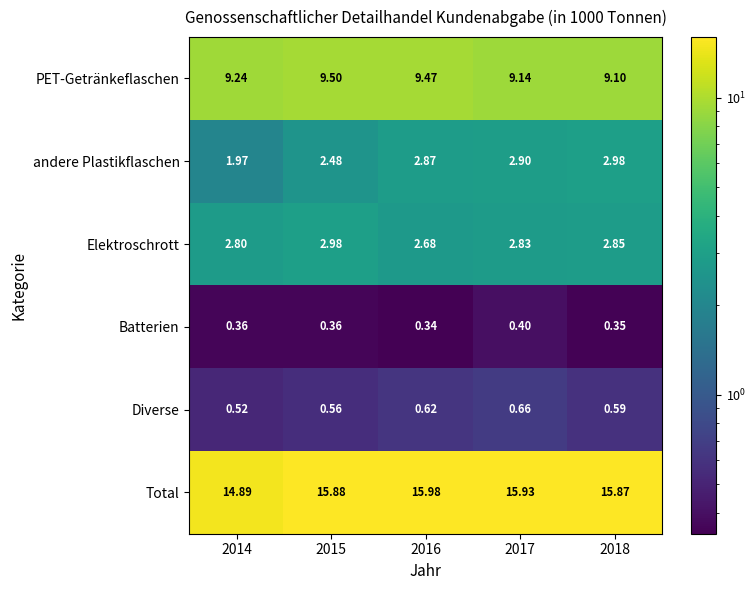

At how many categories does at least one series exceed 4?

5